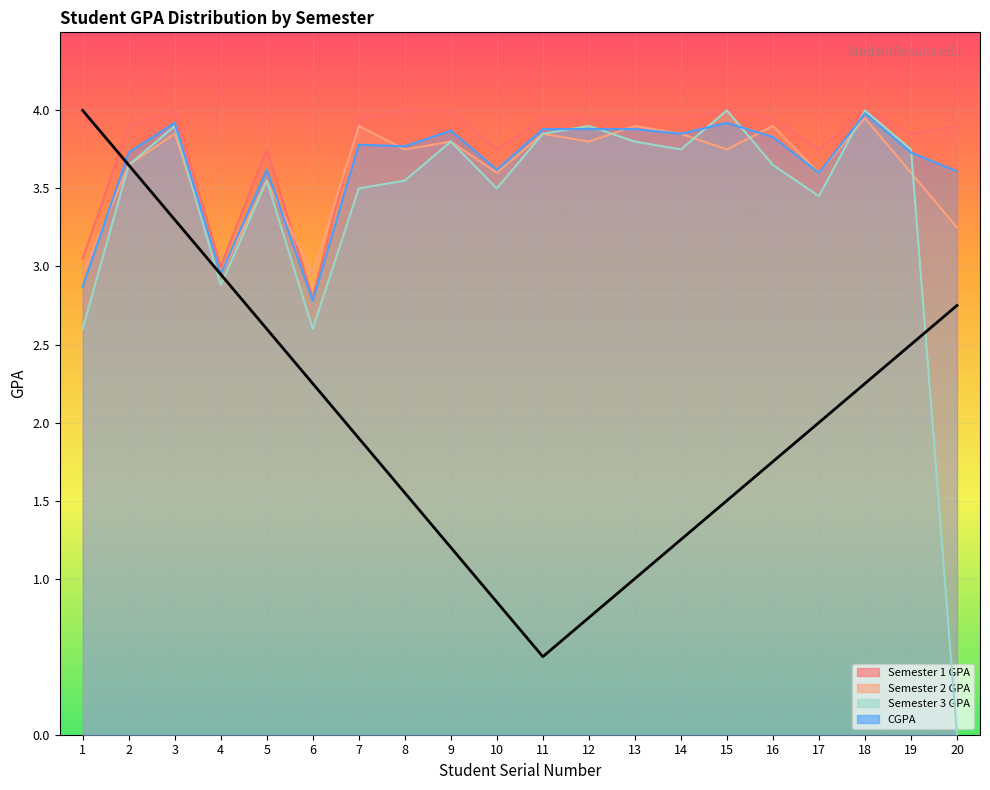

At which label is the value closest to 2?

17